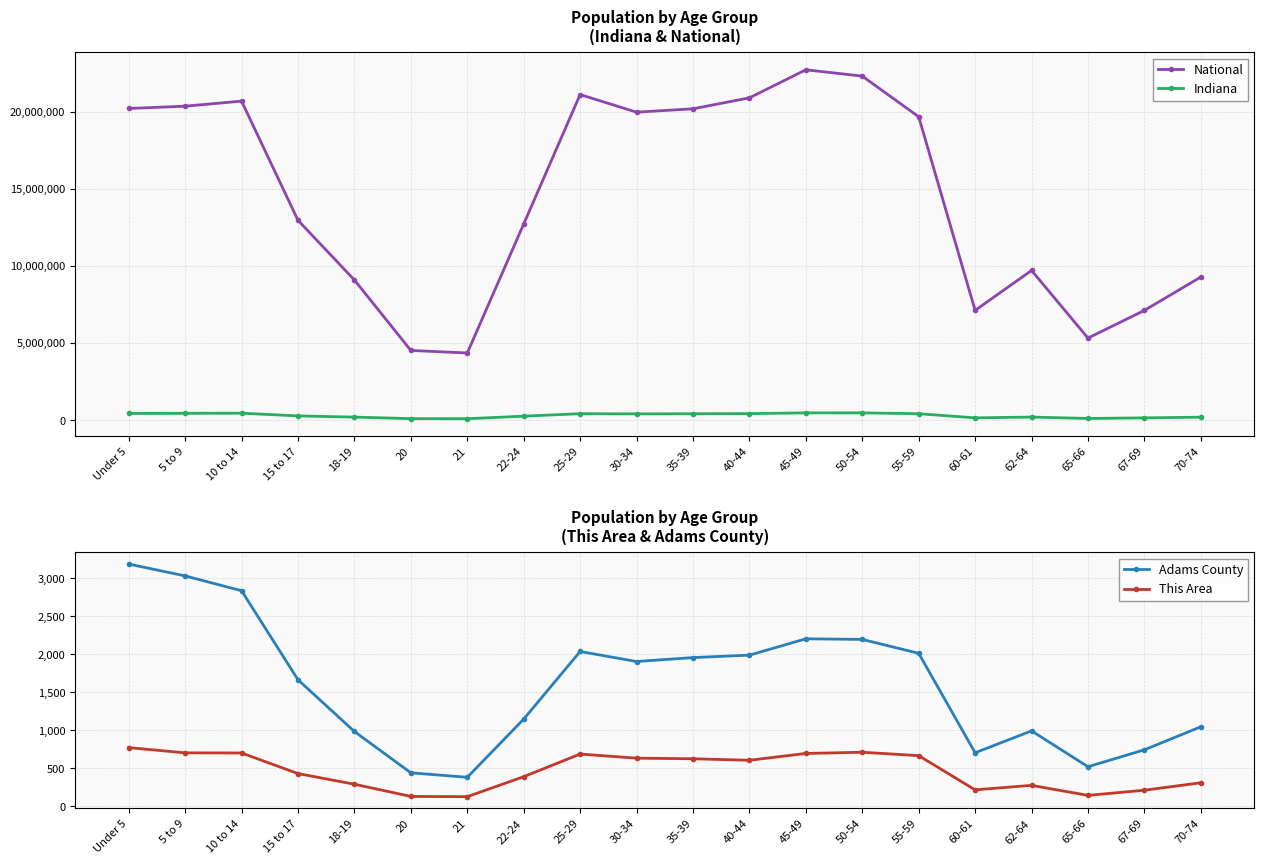

True or false: Adams County and National cross at least once.

False